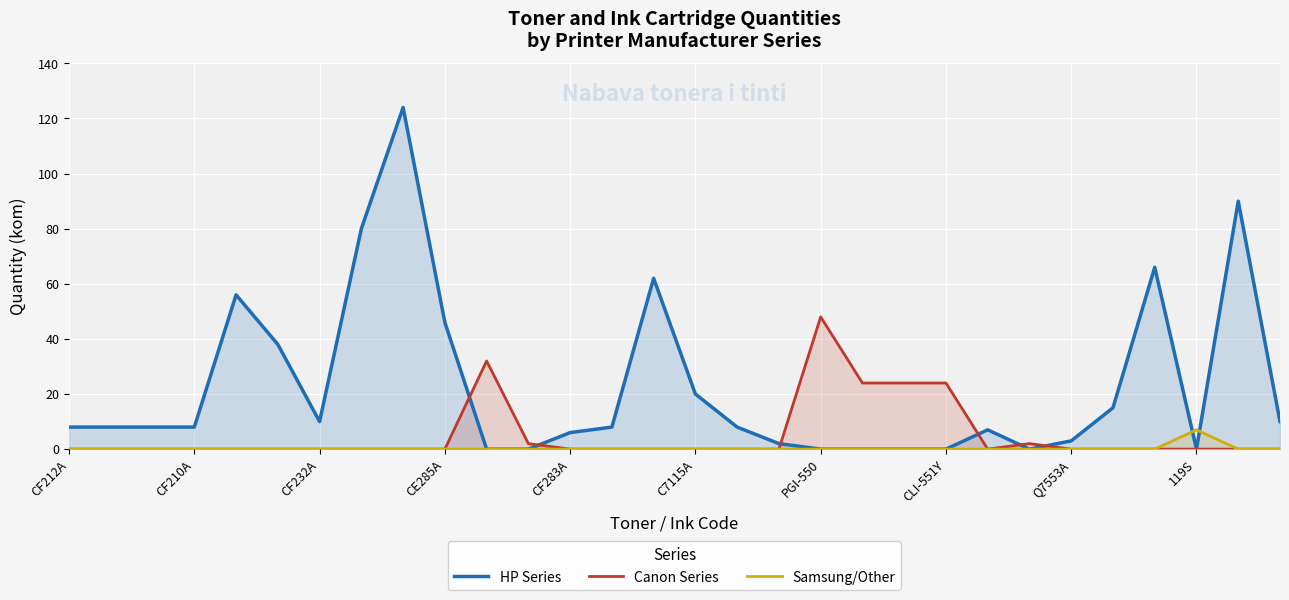

Which series has the largest range (max minus min)?

HP Series